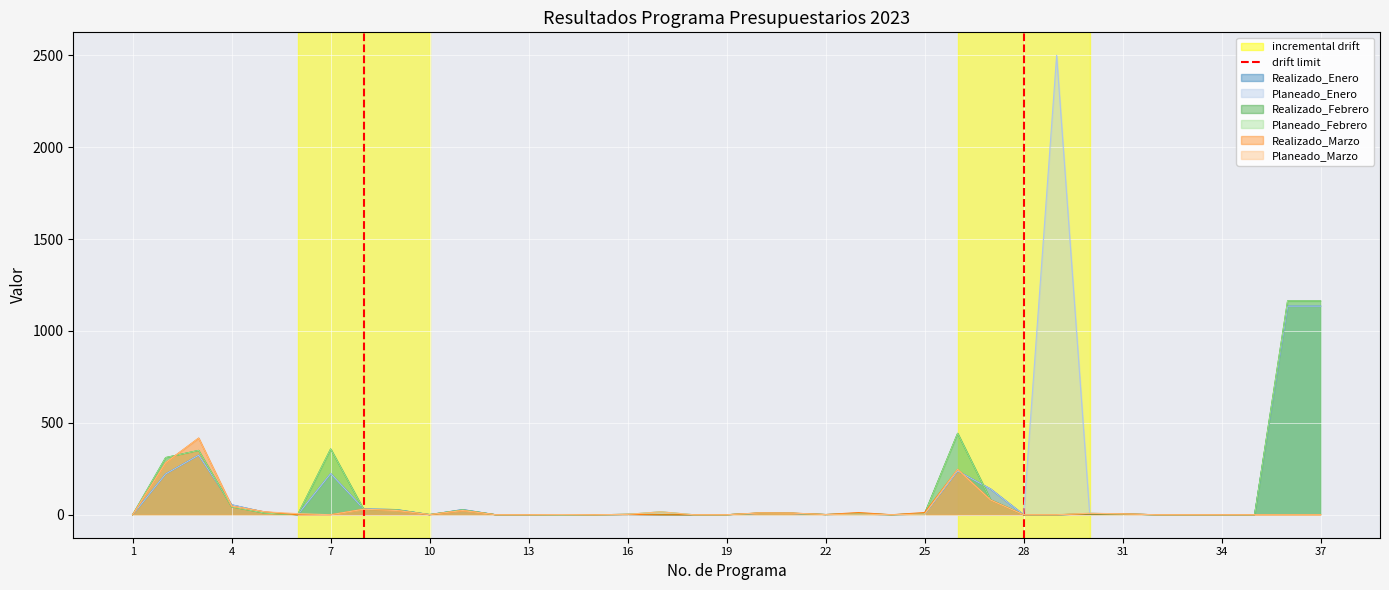

The value of Planeado_Febrero at 7 is 358. True or false?

True